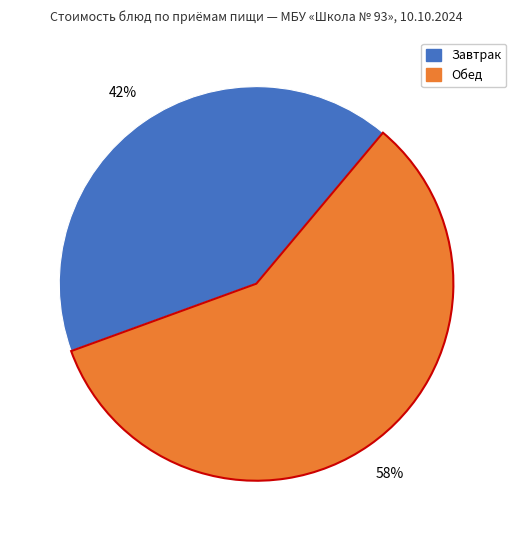

Is there a majority slice in this chart?

Yes